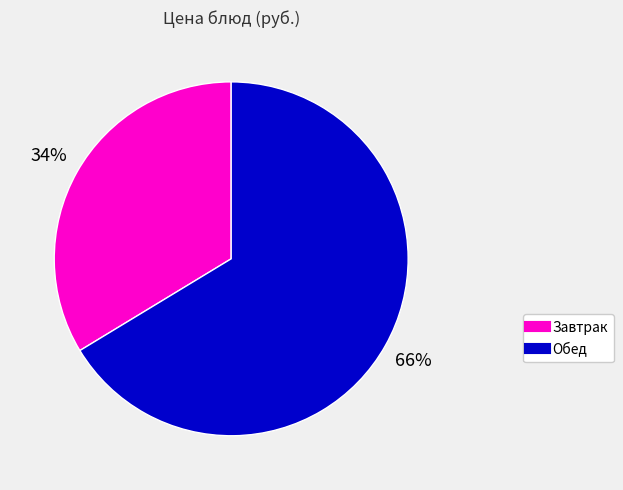

Is there any slice that represents more than half of the pie?

Yes